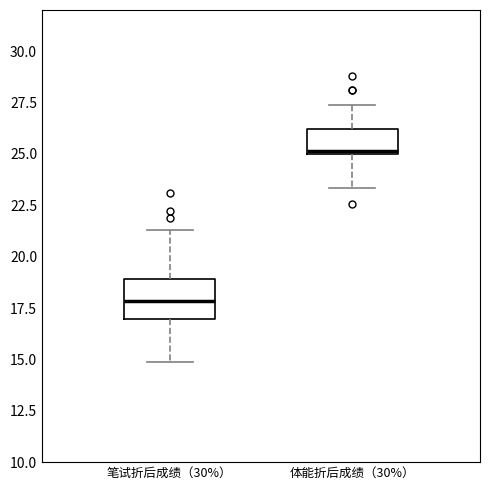

Where does the median line of the box for 笔试折后成绩（30%） sit on the y-axis? The values are not printed on the chart, so give them approximately, as read against the axis.

18.0